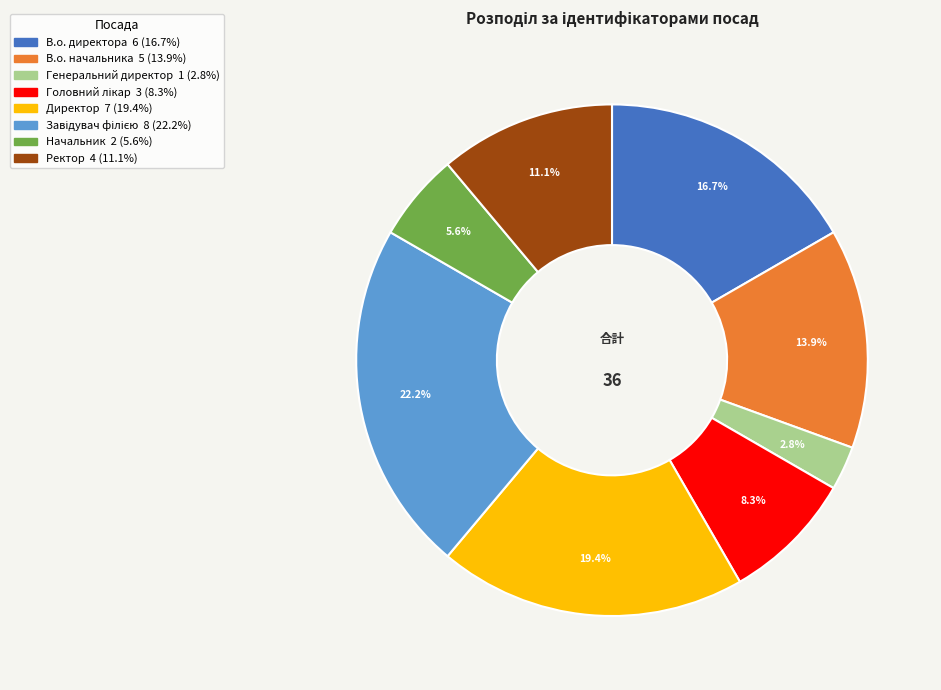

Do Генеральний директор and Начальник together represent more than half of the pie?

No